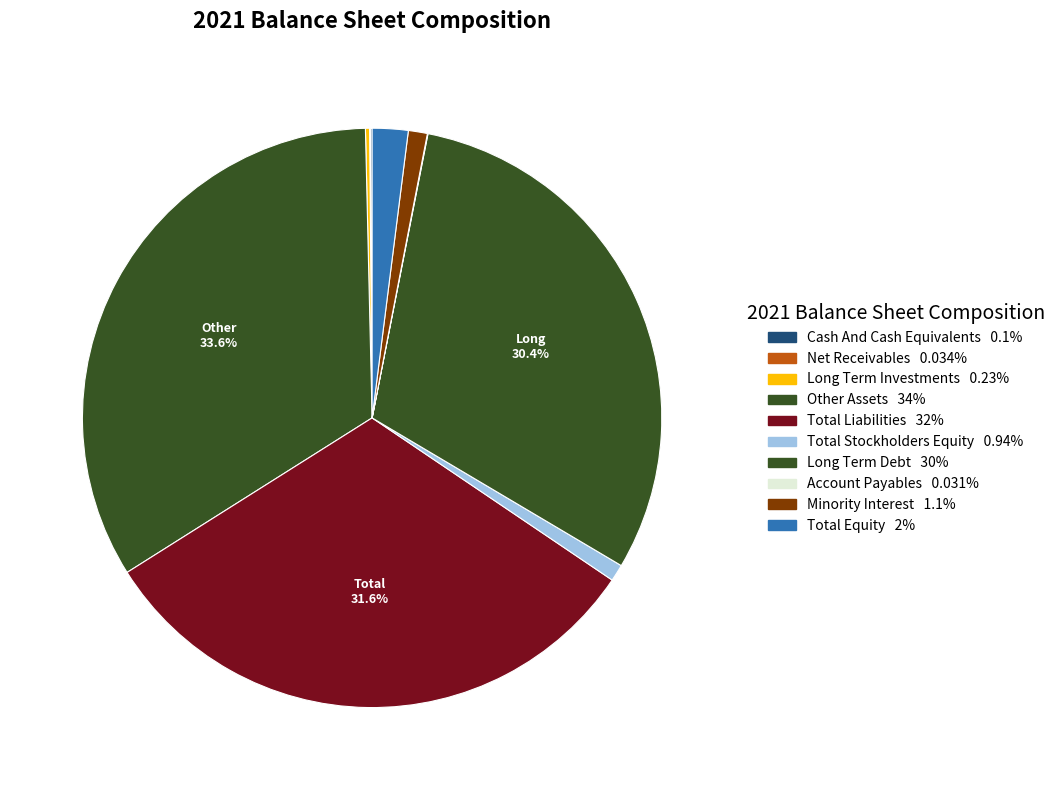

Count the number of slices in the pie.

10